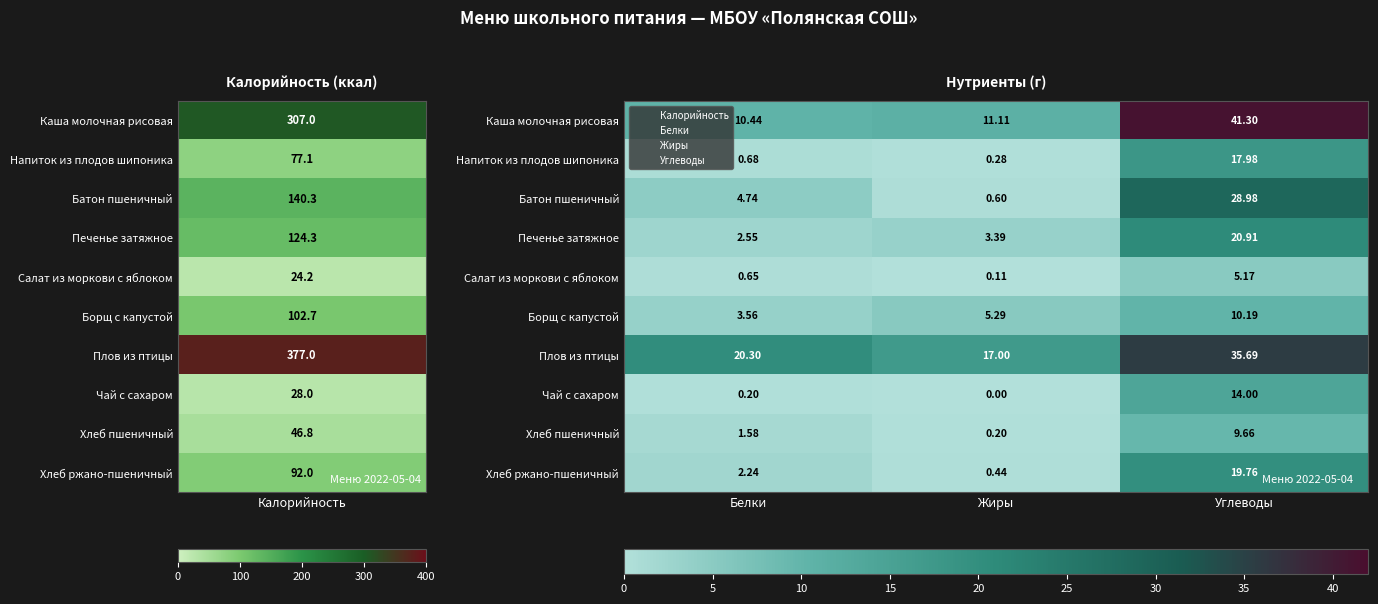

How many series are shown in this chart?

10